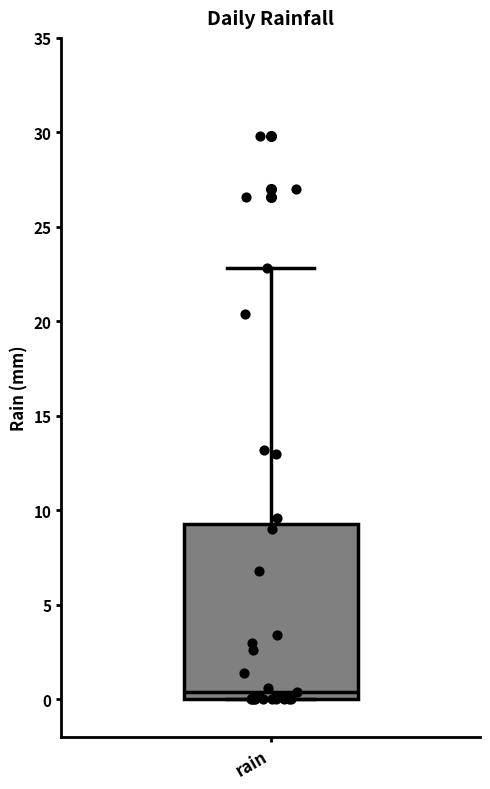

Transcribe this box plot: give where the median line is, the range the box spans, and where the two whiskers end, as read against the y-axis. The values are not printed on the chart, so give them approximately, as read against the axis.

median 0.5, box 0.0 to 9.5, whiskers 0.0 to 23.0